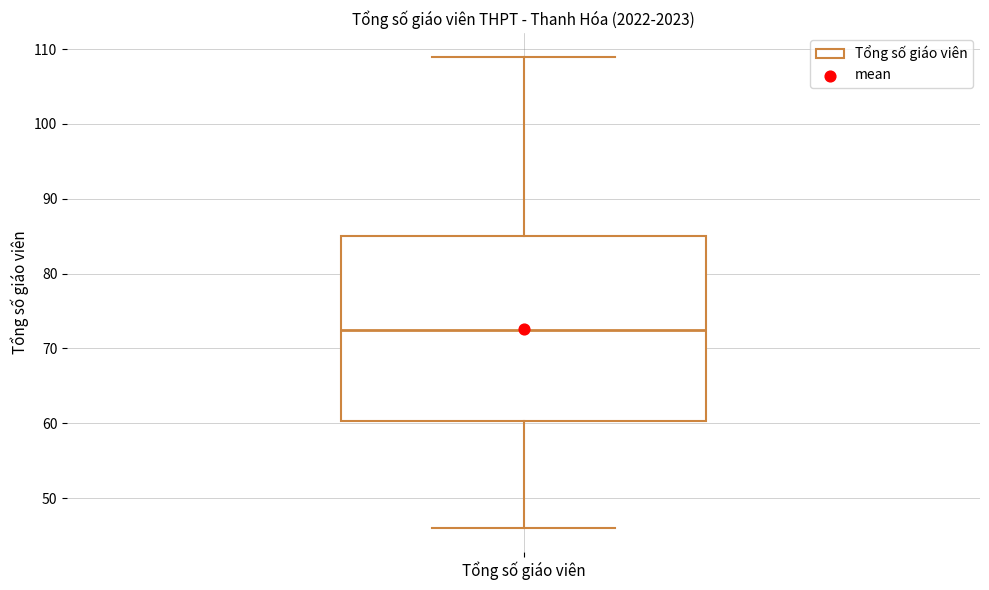

Transcribe this box plot: give where the median line is, the range the box spans, and where the two whiskers end, as read against the y-axis. The values are not printed on the chart, so give them approximately, as read against the axis.

median 73, box 60 to 85, whiskers 46 to 109